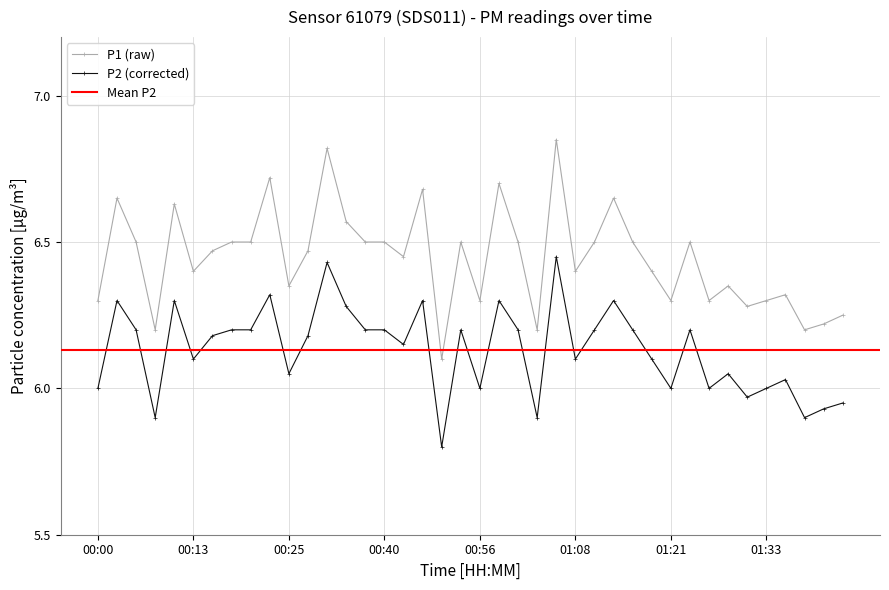

Where is the first local maximum for P1?

00:03